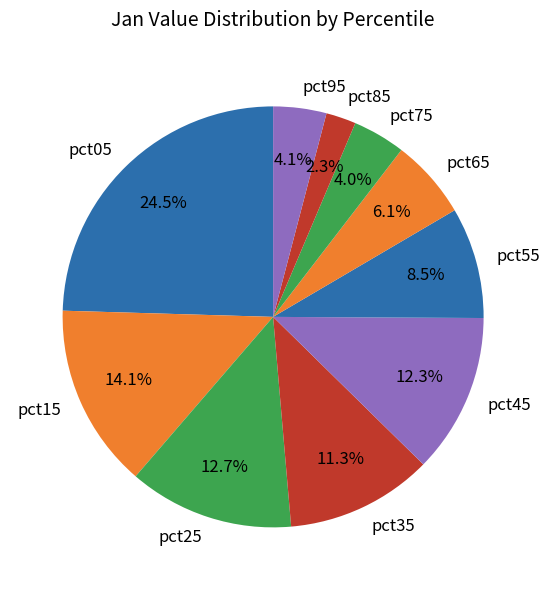

Is pct85 the majority of the pie?

No